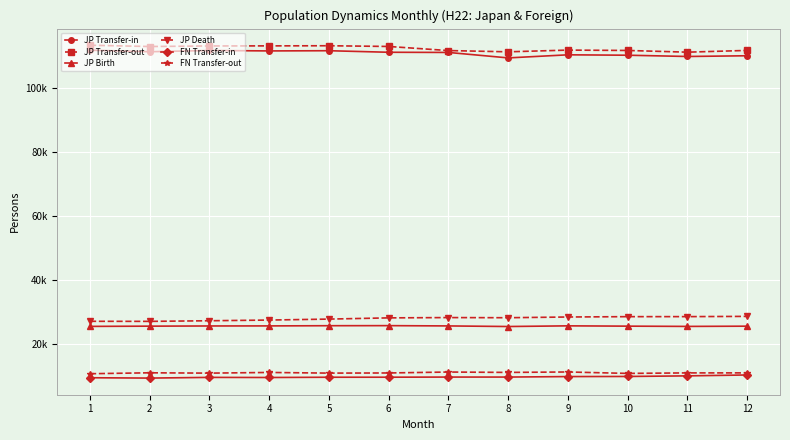

Which series has the widest spread of values?

JP Transfer-in